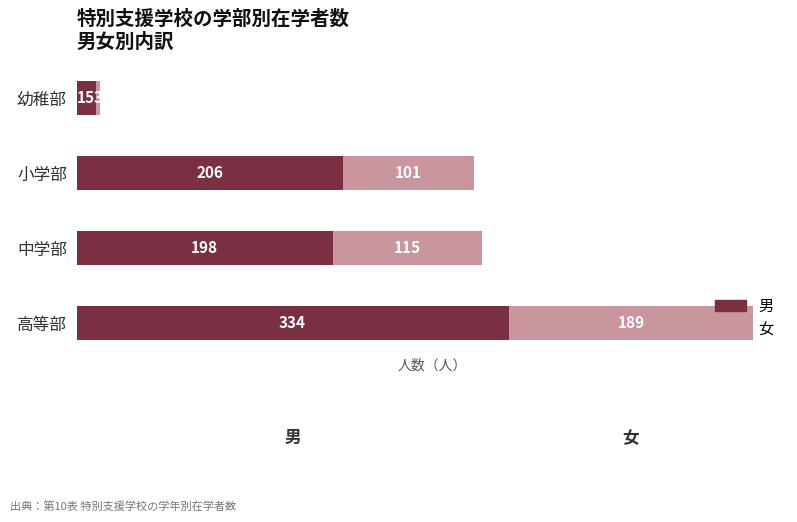

What is the total value across all series at 高等部?

523